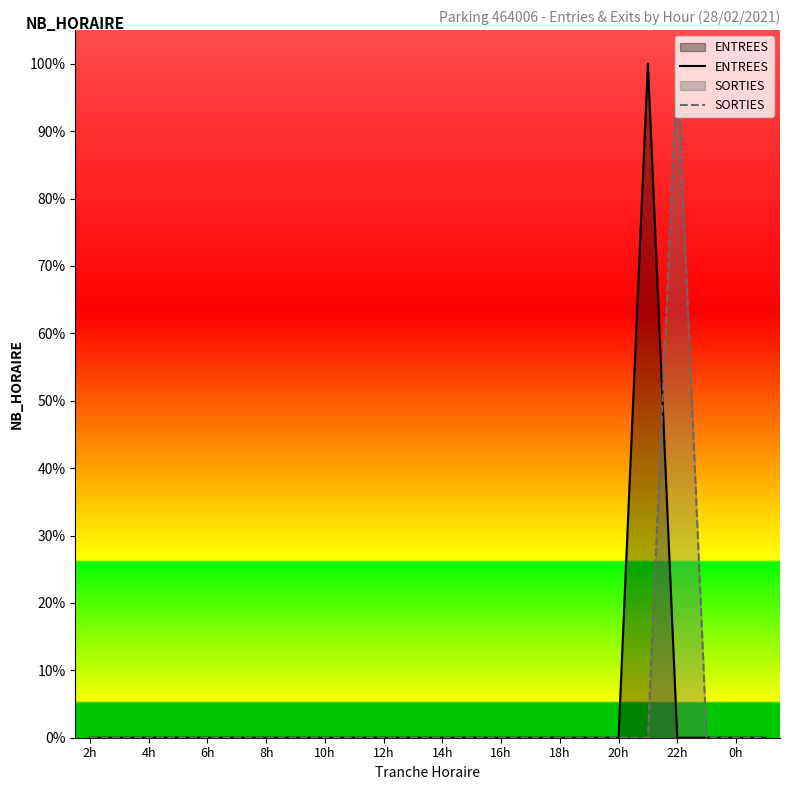

What position from the left is 8h?

7